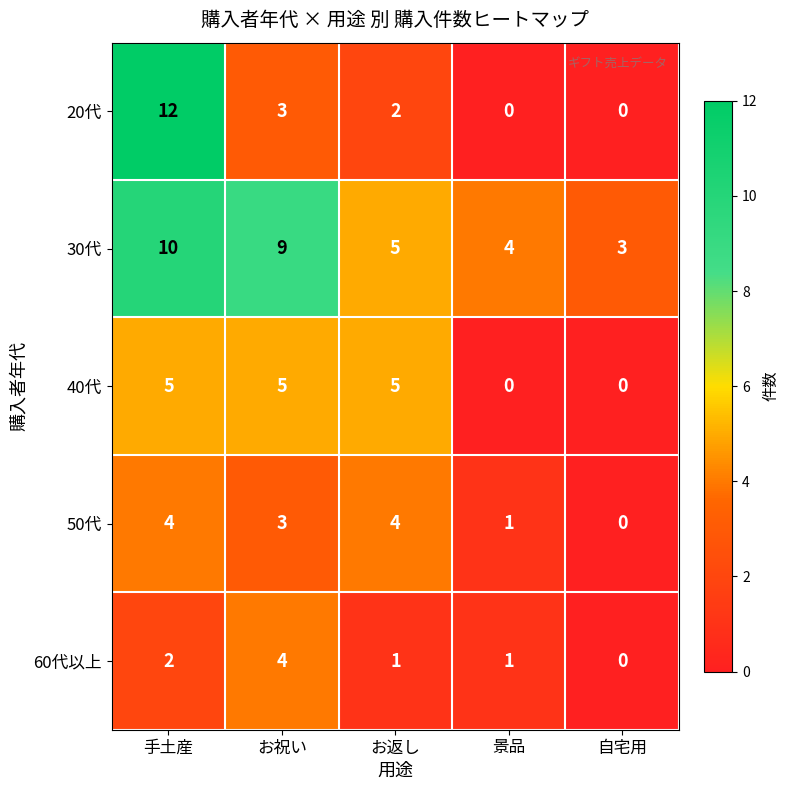

What is the maximum value shown in the chart?

12